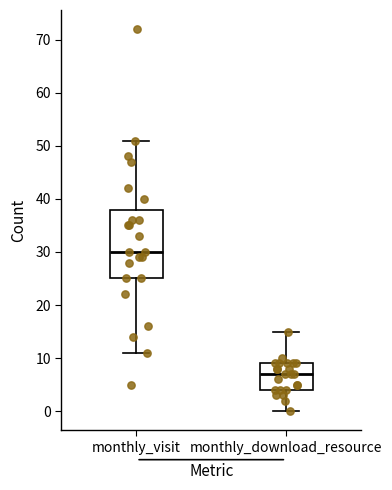

Where is the upper edge of the box for monthly_download_resource on the y-axis? The values are not printed on the chart, so give them approximately, as read against the axis.

9